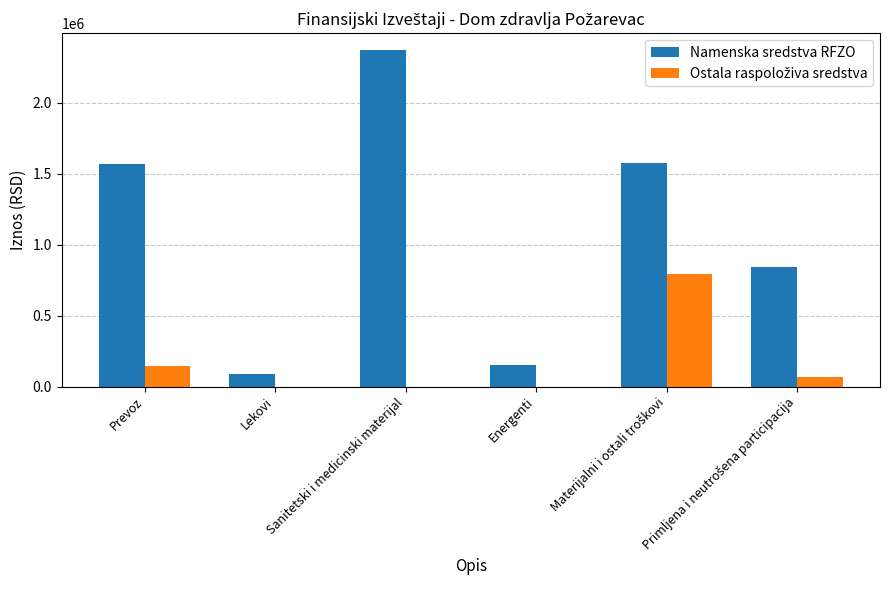

What is the total value across all series at Lekovi?

90845.7